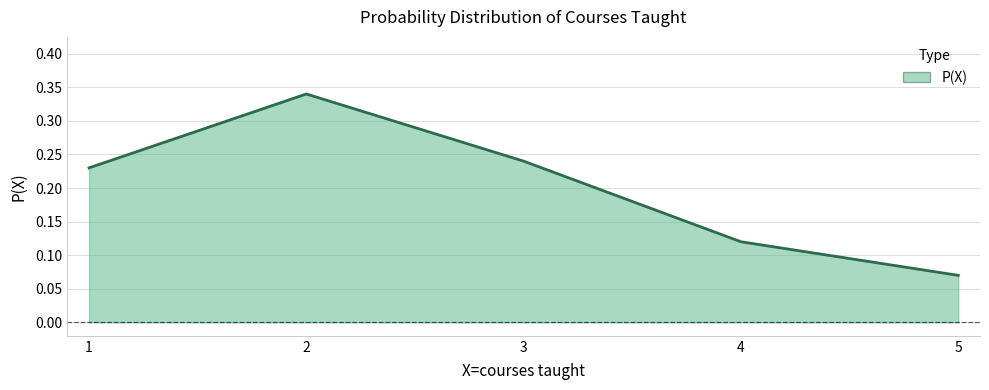

What is the change in value from 2 to 4?

-0.2